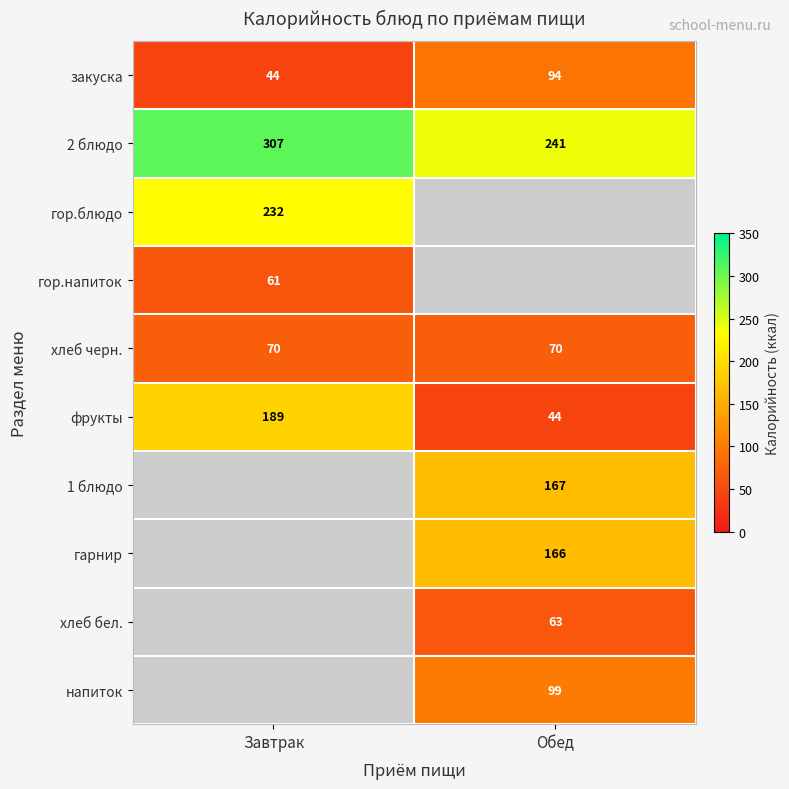

What is the greatest value displayed?

307.0